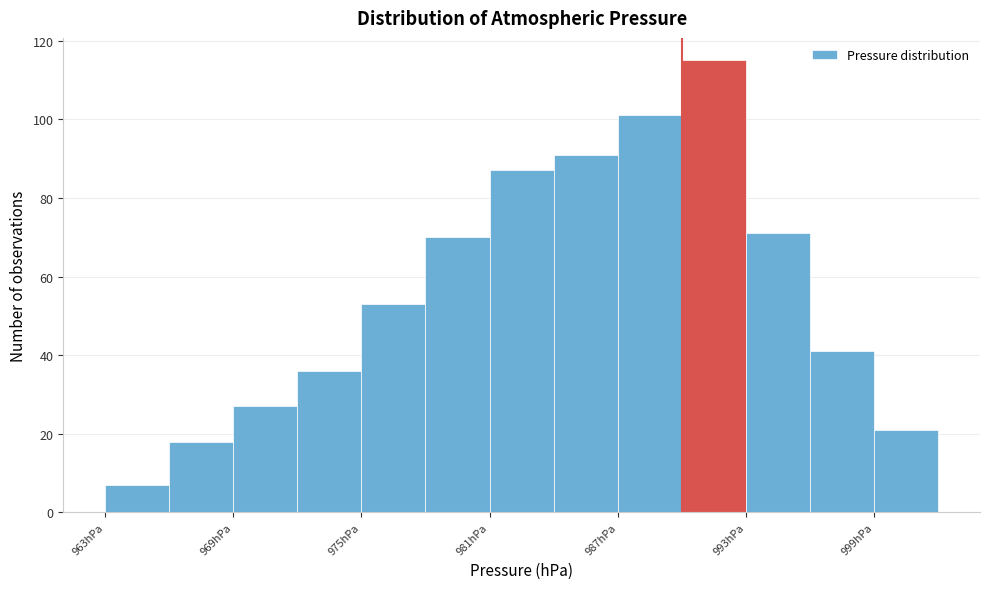

Read against the x-axis, roughly where is the centre of the tallest bar?

992